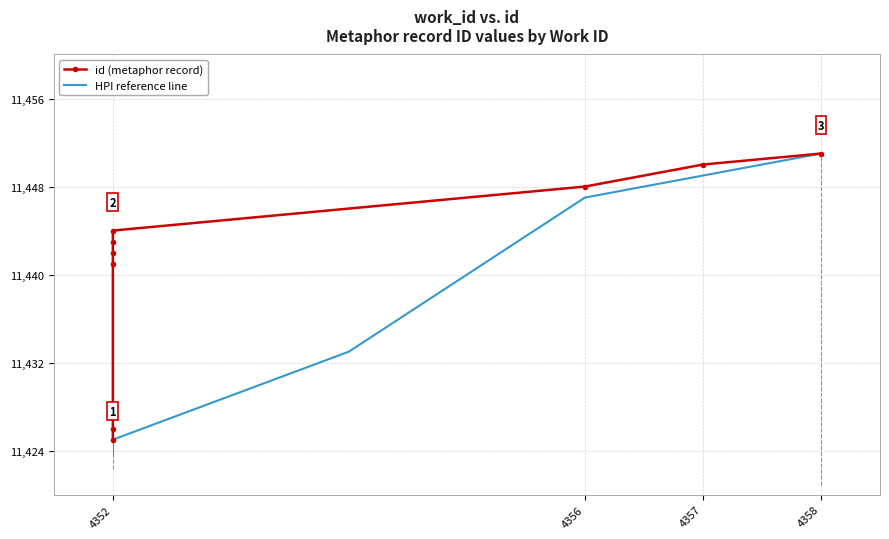

The chart shows a value of 11444 at 4352. True or false?

True